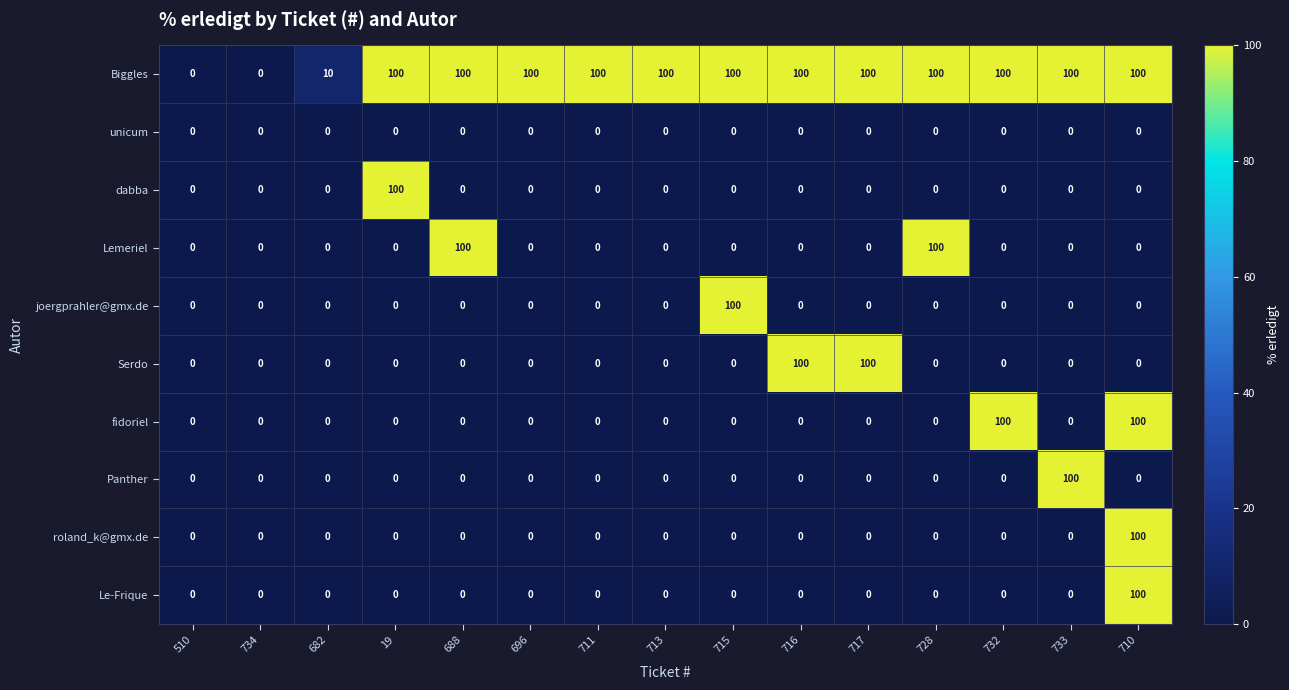

Between 711 and 717, which series saw the biggest shift?

Serdo